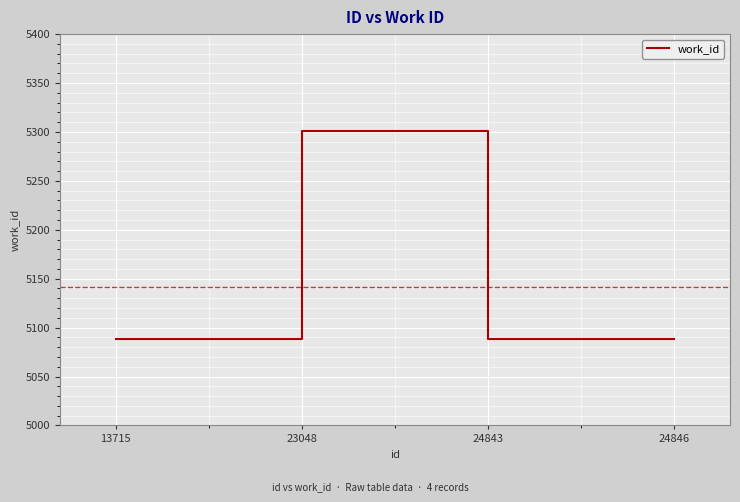

What is the sum of all values?

20565